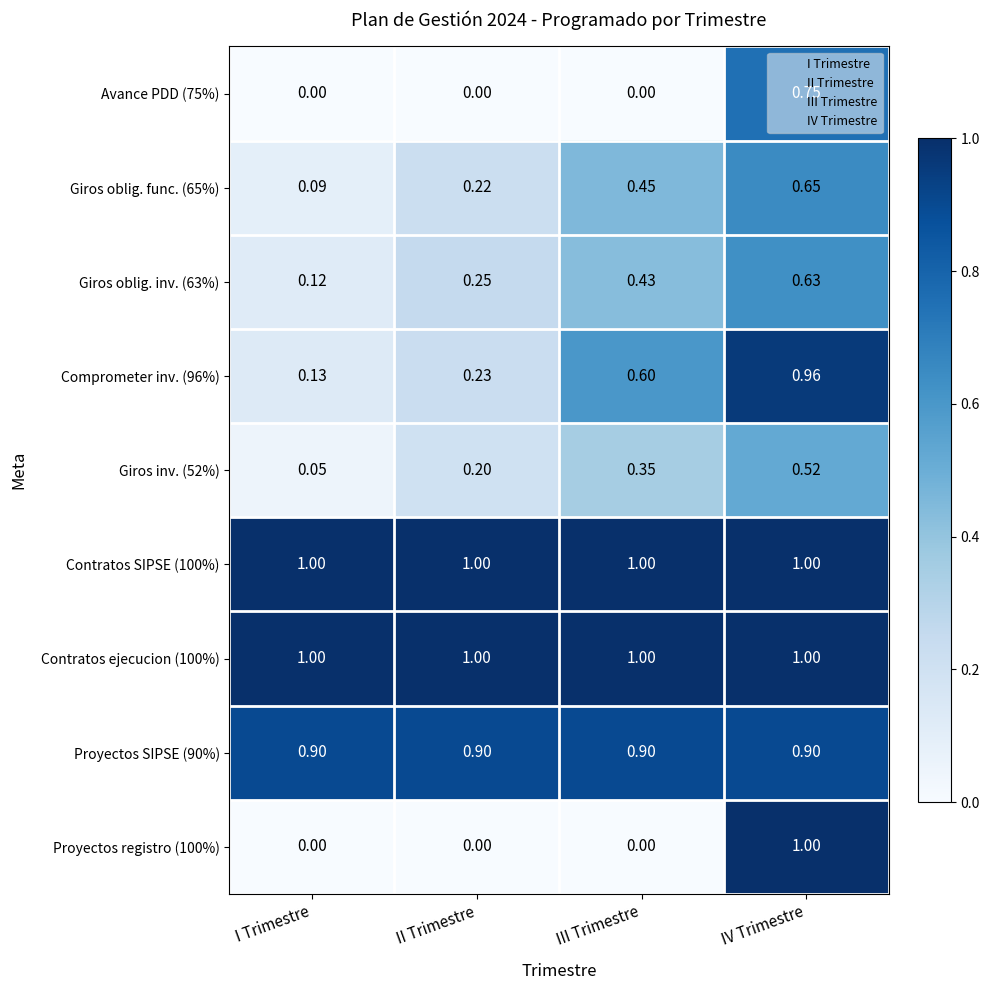

Which category has the highest value in the Giros oblig. func. (65%) series?

IV Trimestre